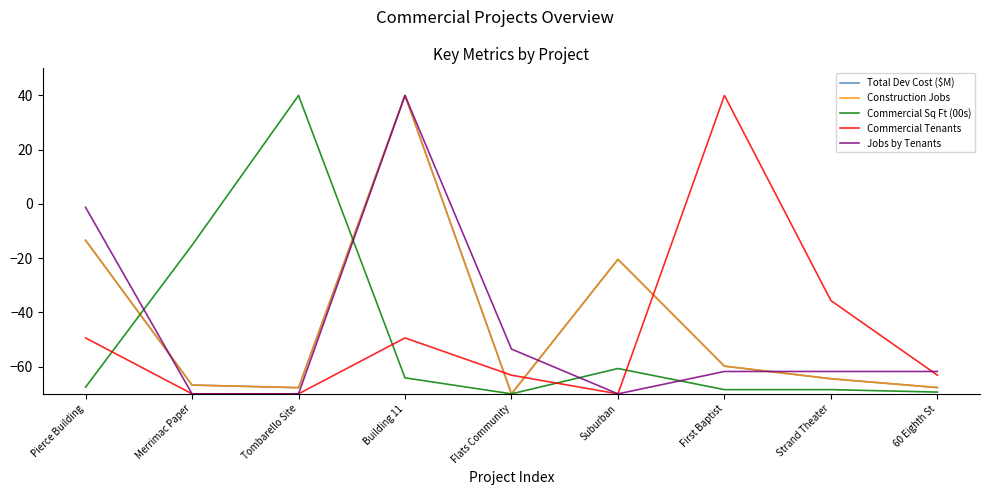

The Commercial Tenants series shows -111.6 at Flats Community. True or false?

False